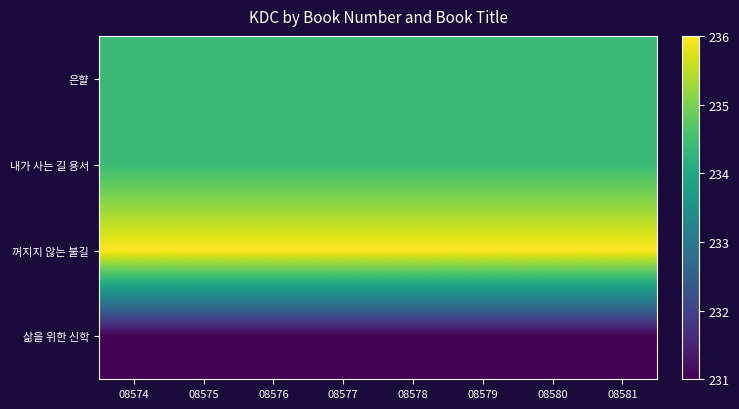

What is the difference between the highest and lowest values at 08579?

5.0